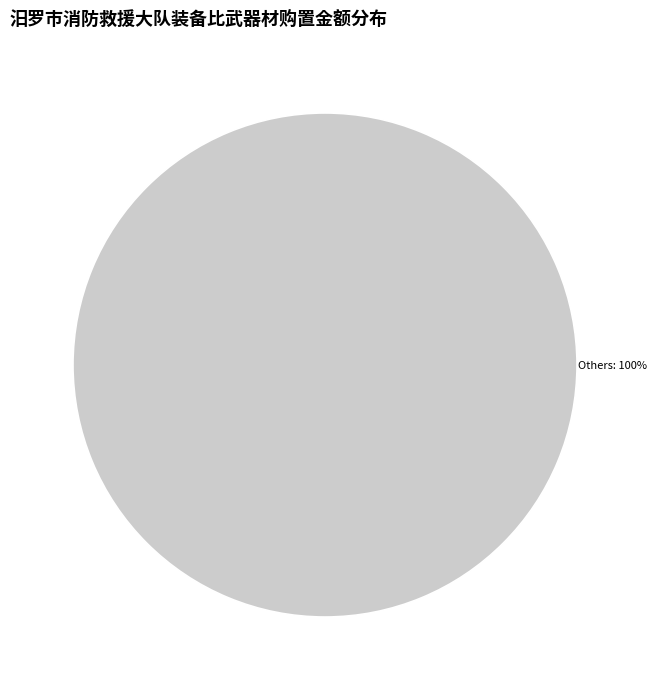

Is there a majority slice in this chart?

Yes